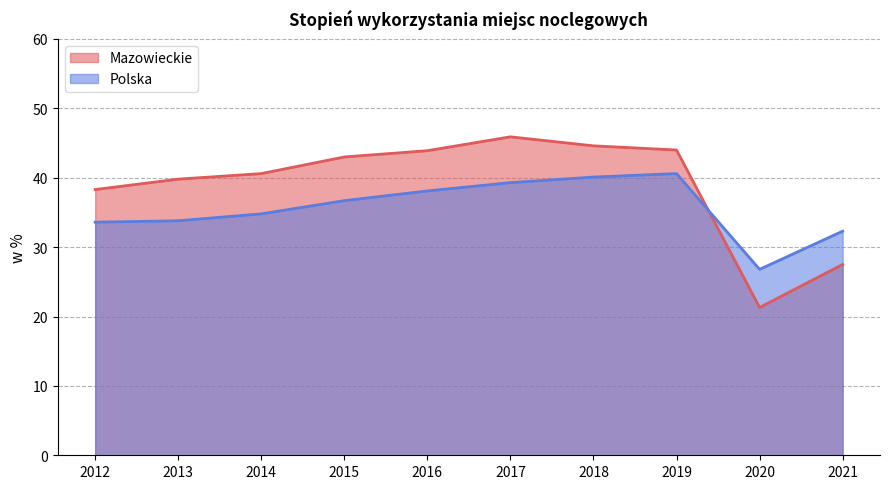

The value of Mazowieckie at 2019 is 23.7. True or false?

False